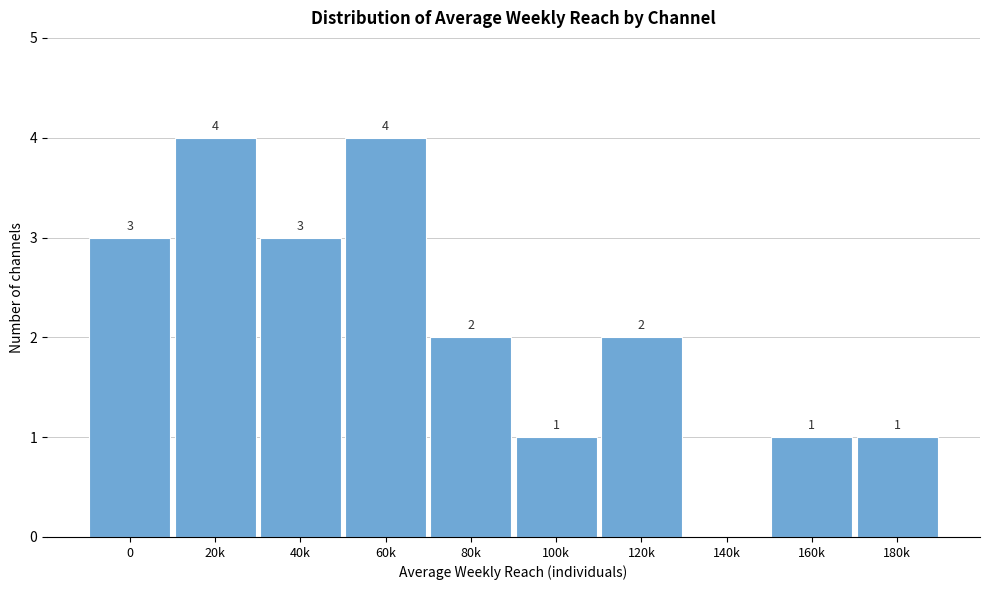

Reading left to right, extract all data points from this chart.

0=3	20k=4	40k=3	60k=4	80k=2	100k=1	120k=2	140k=0	160k=1	180k=1